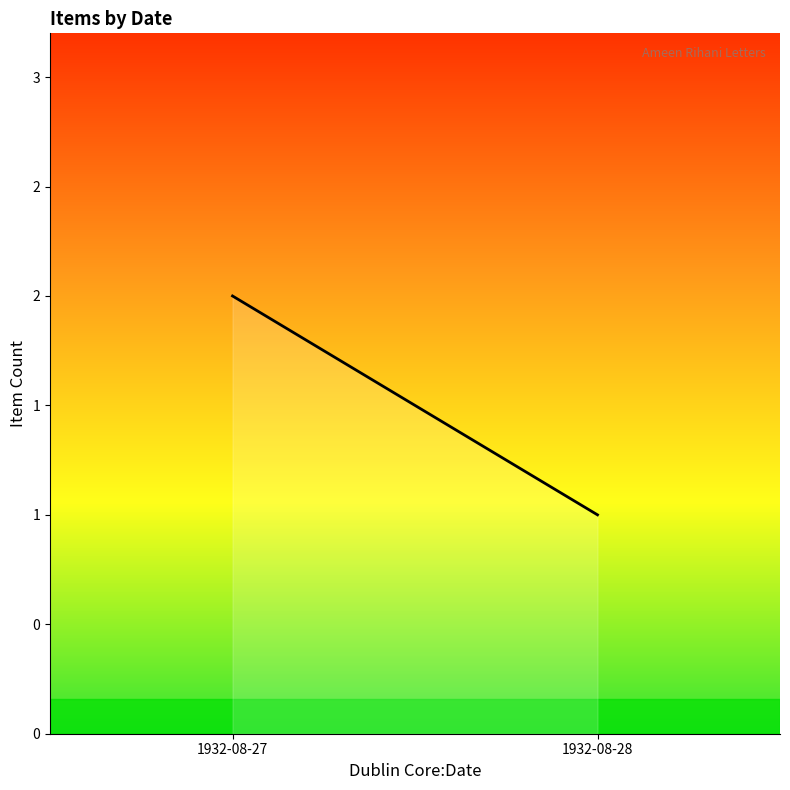

What is the change in value from 1932-08-27 to 1932-08-28?

-1